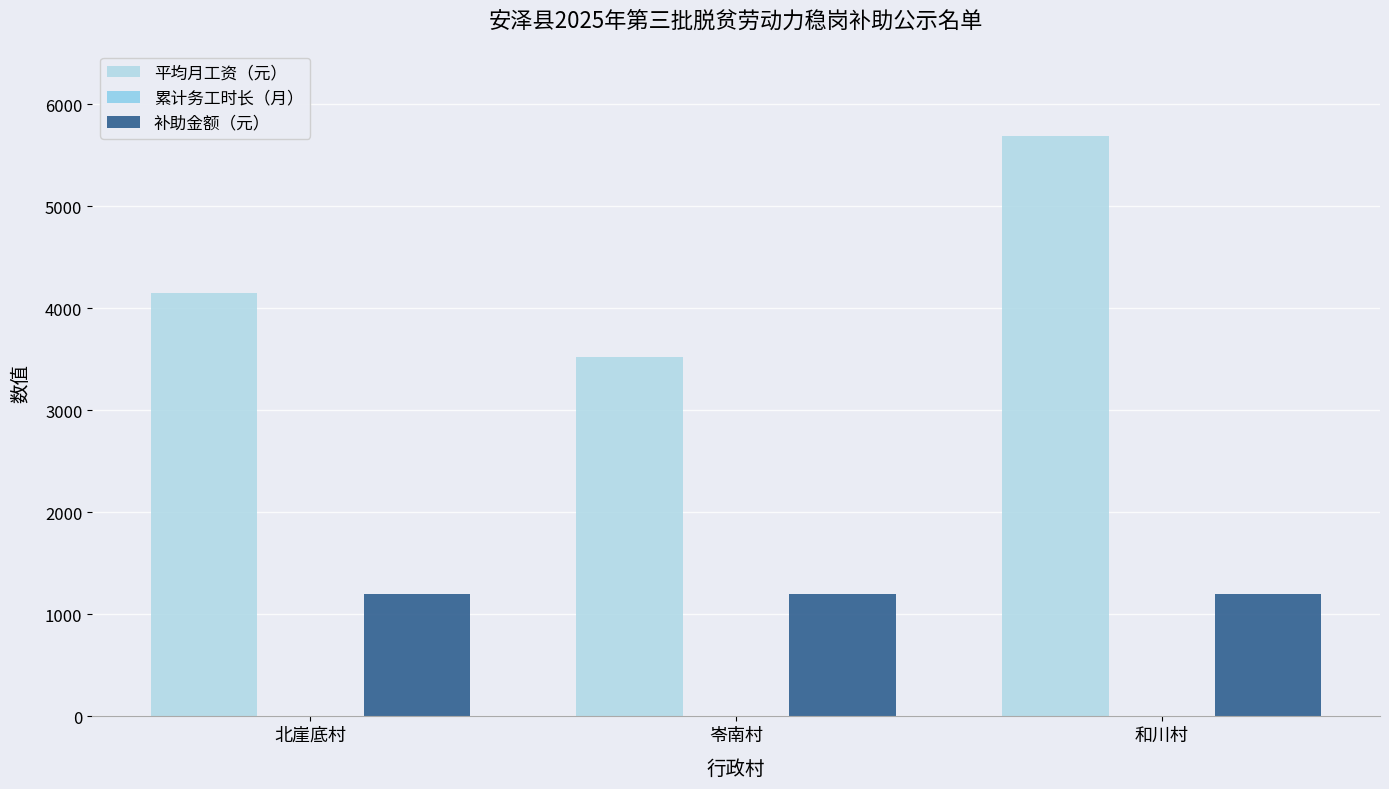

Are the bars grouped side by side (vs. stacked)?

Yes